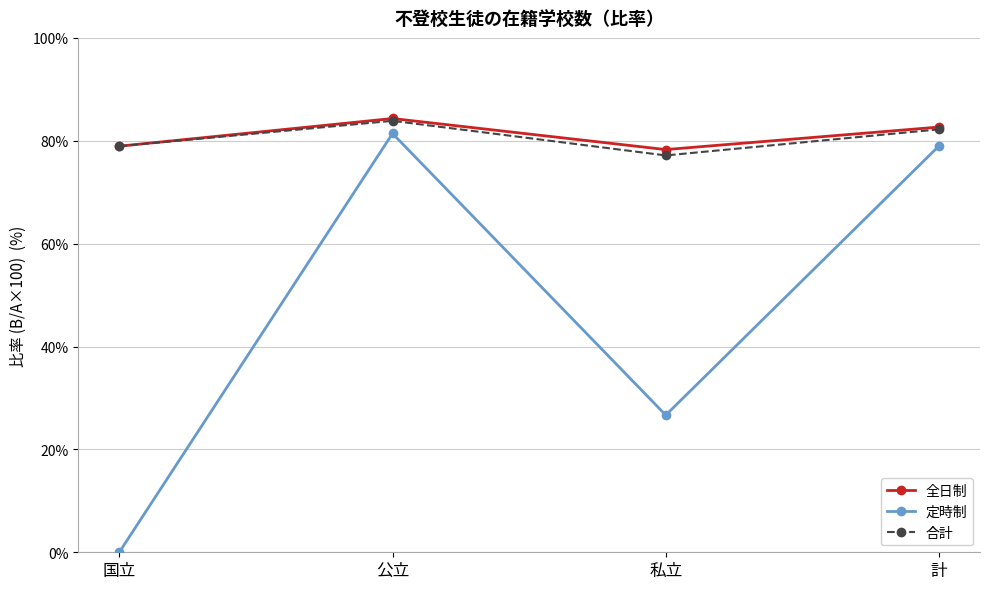

True or false: 定時制 and 合計 intersect in this chart.

False